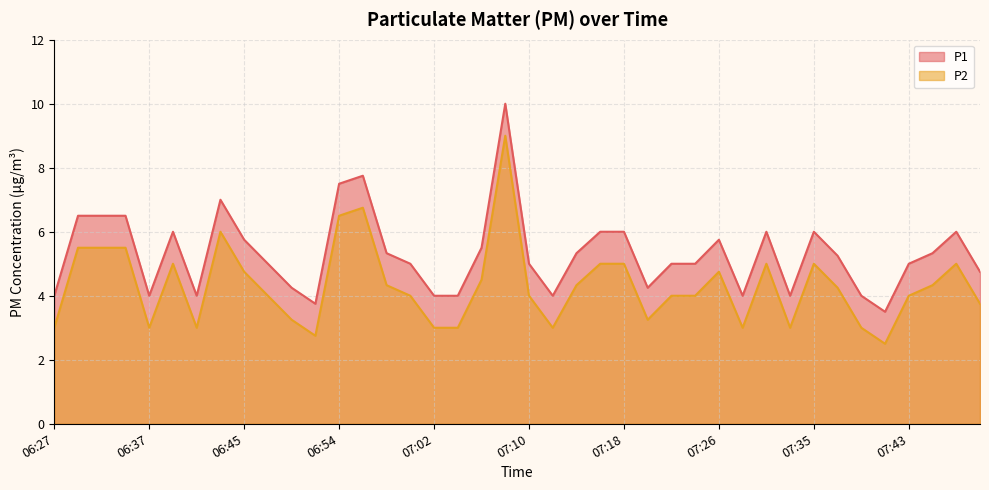

Which has a higher value, 06:35 or 06:47?

06:35